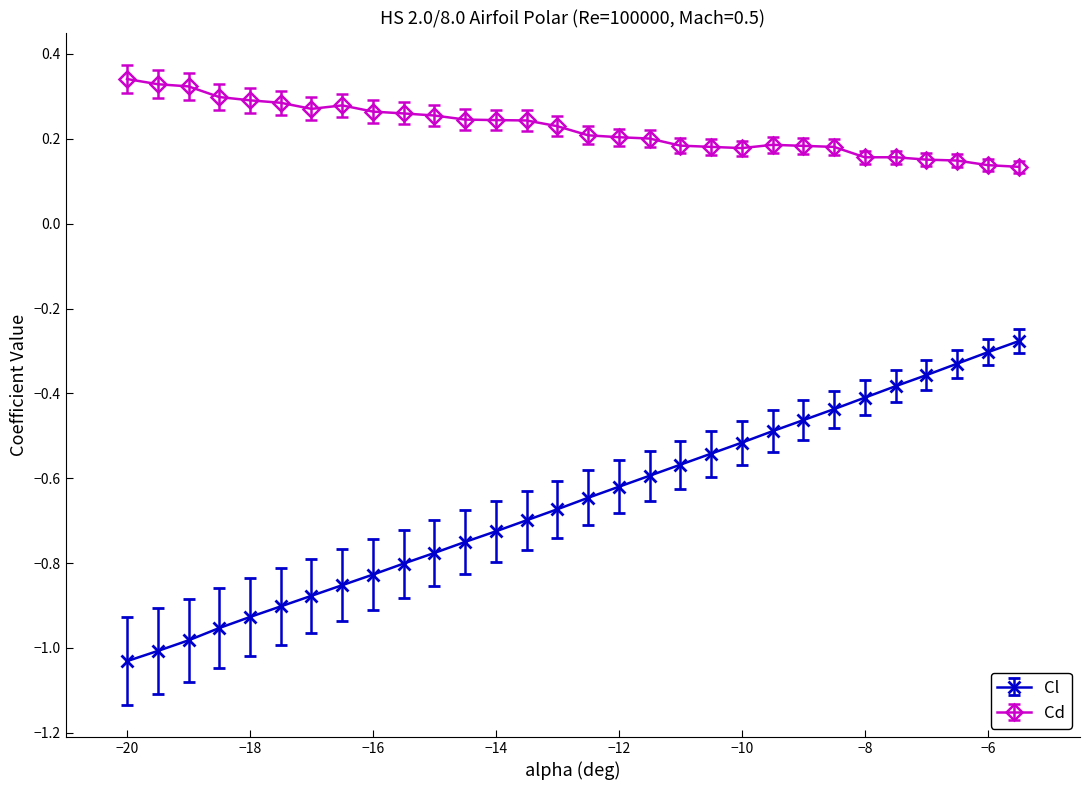

Count the Cd values in the range 0 to 1.

30